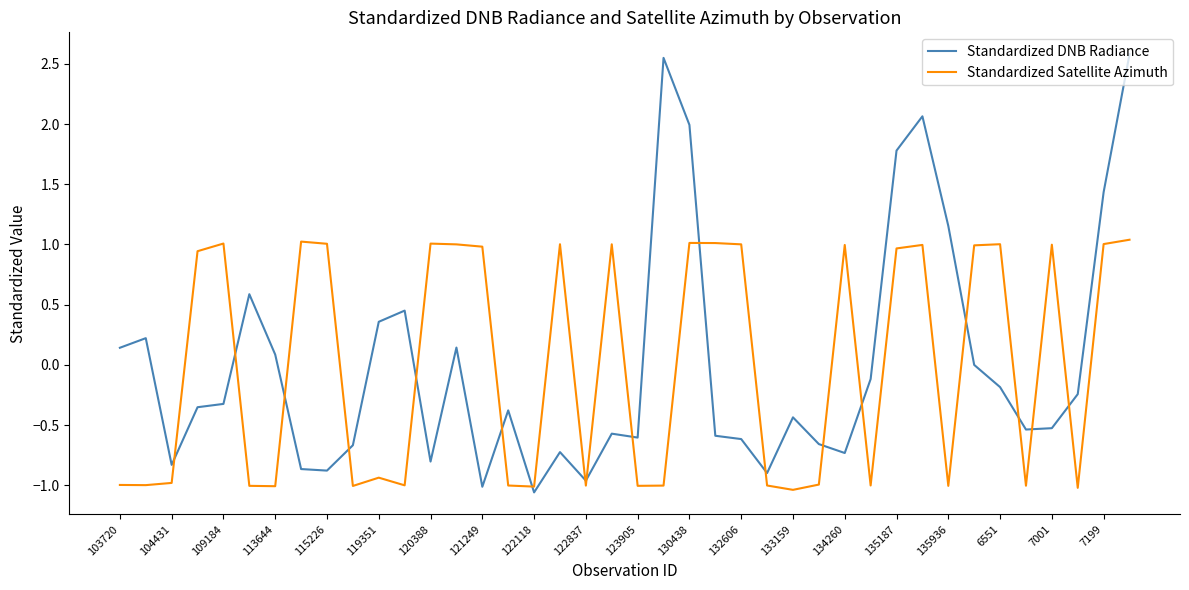

How many series are shown in this chart?

2